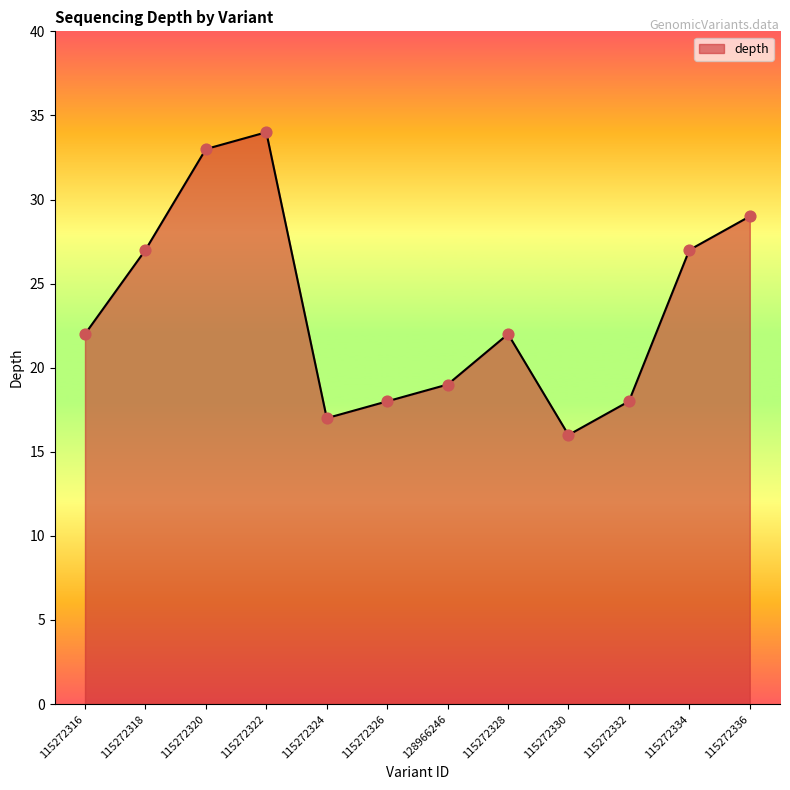

What is the change in value from 115272324 to 115272334?

+10